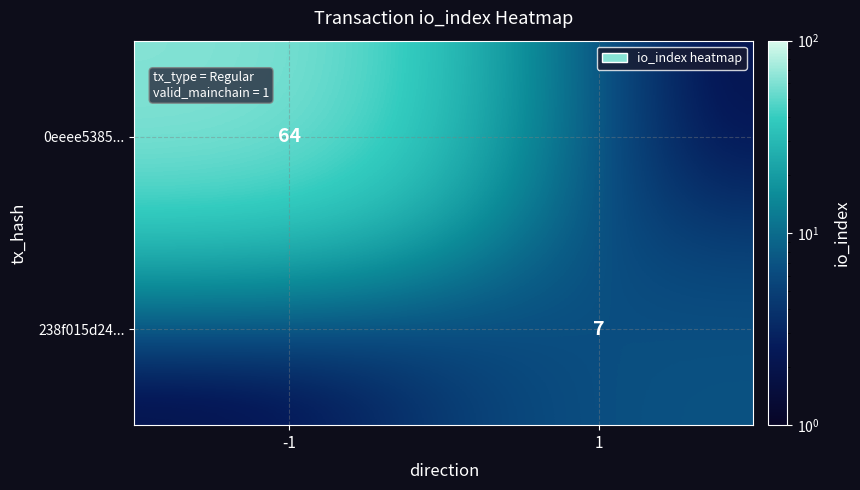

True or false: 238f015d24... has a value of 2 at 1.

False